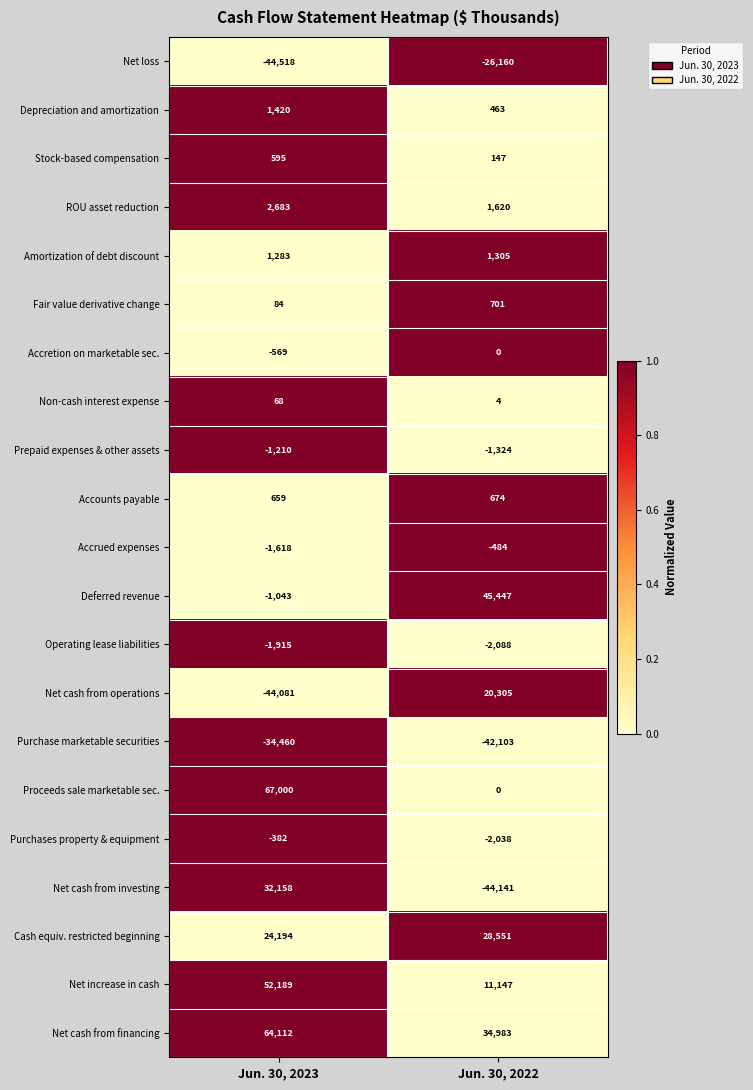

Which category has the highest value in the Prepaid expenses & other assets series?

Jun. 30, 2023